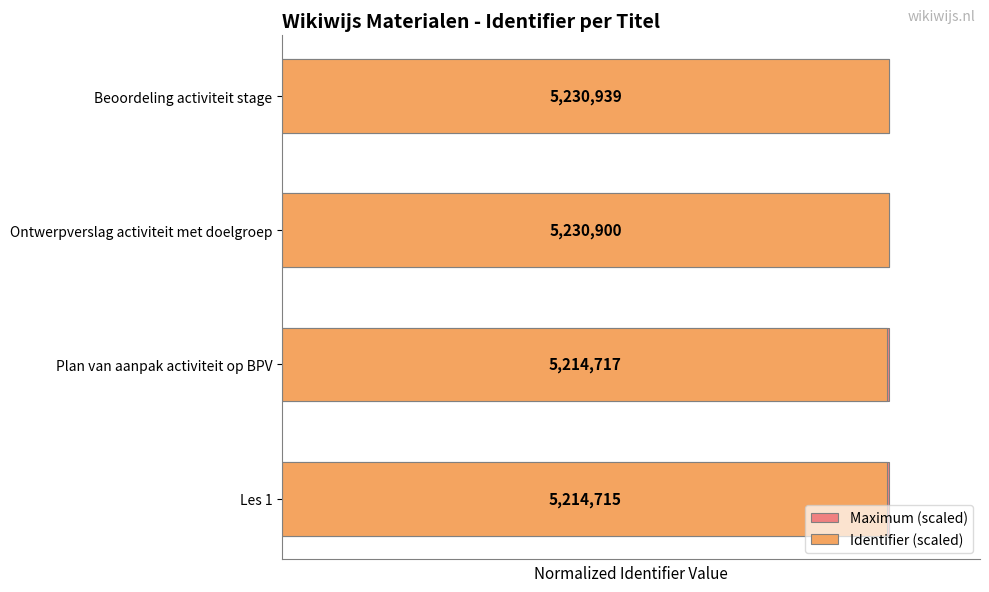

True or false: Identifier (scaled) has a value of 0.6 at Les 1.

False